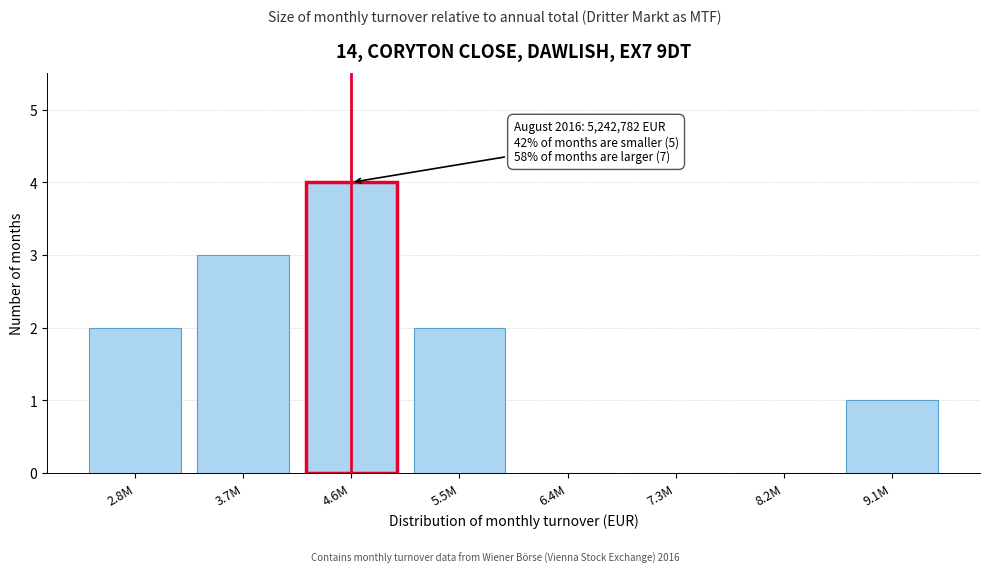

Reading left to right, extract all data points from this chart.

2.8M=2	3.7M=3	4.6M=4	5.5M=2	6.4M=0	7.3M=0	8.2M=0	9.1M=1